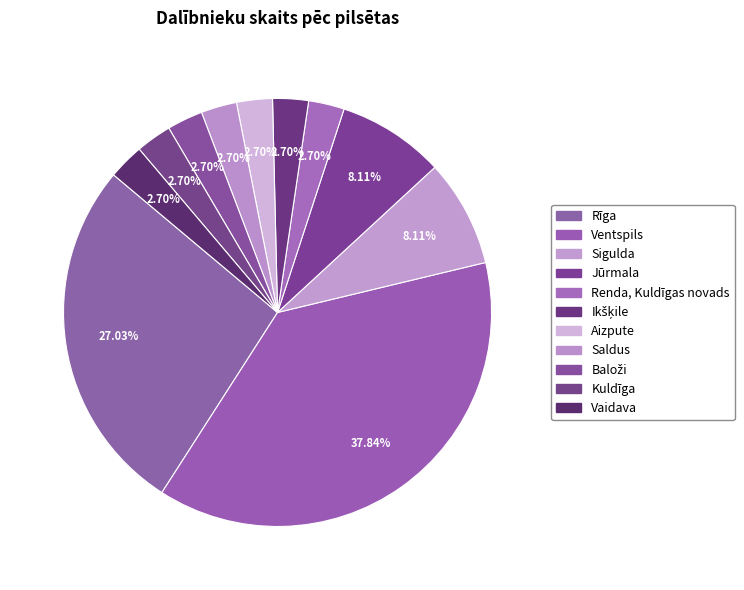

What percentage is the Ventspils slice, to the nearest percent?

38%